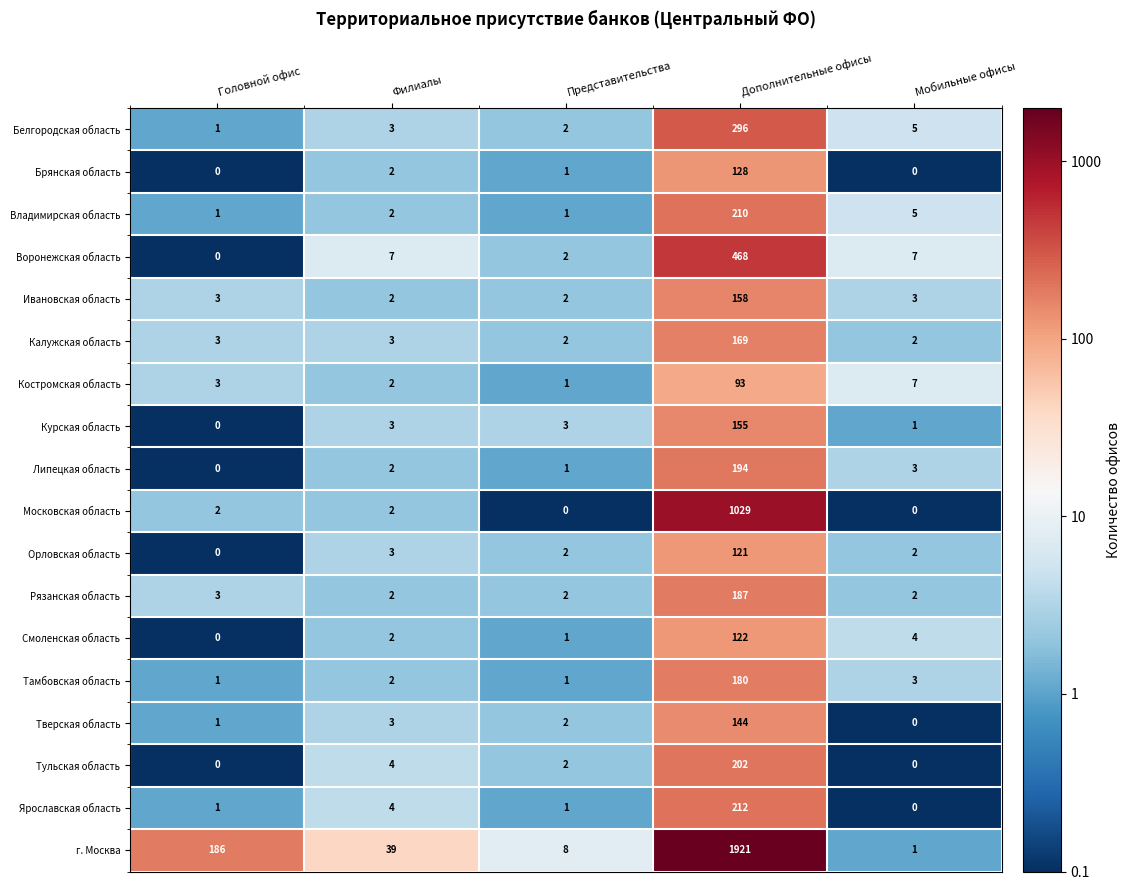

What is the difference between the maximum and minimum values in the Брянская область series?

128